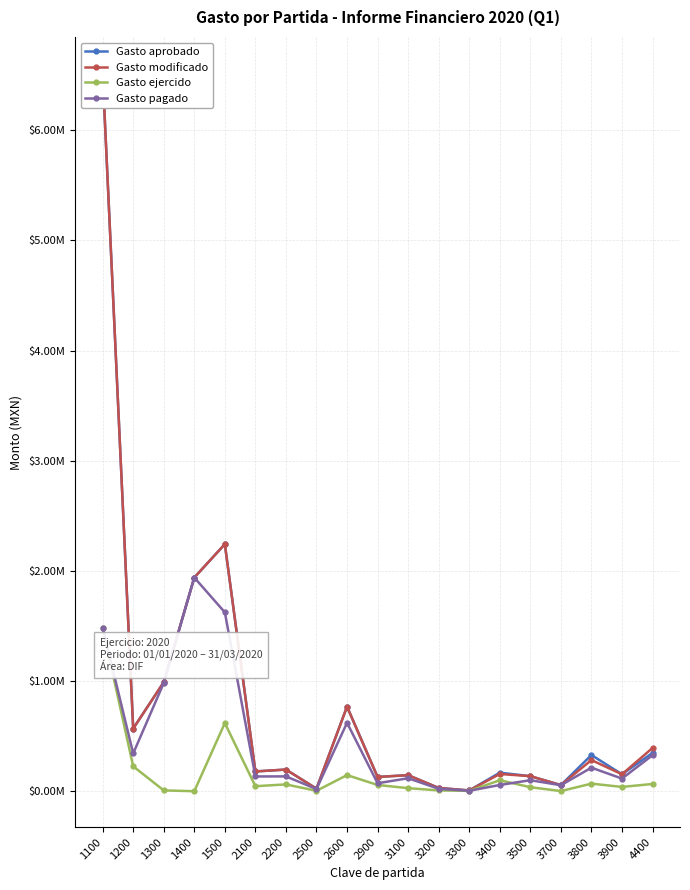

What is the value of the Gasto ejercido point at the 16th from the left?

1450.0